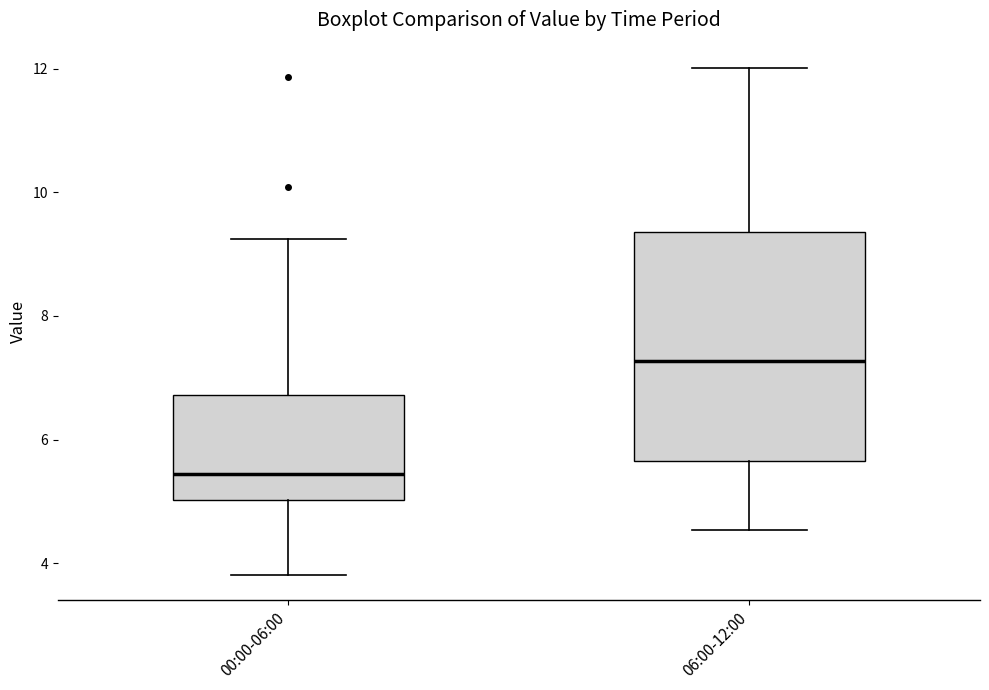

Which box is the tallest, from its lower edge to its upper edge?

06:00-12:00